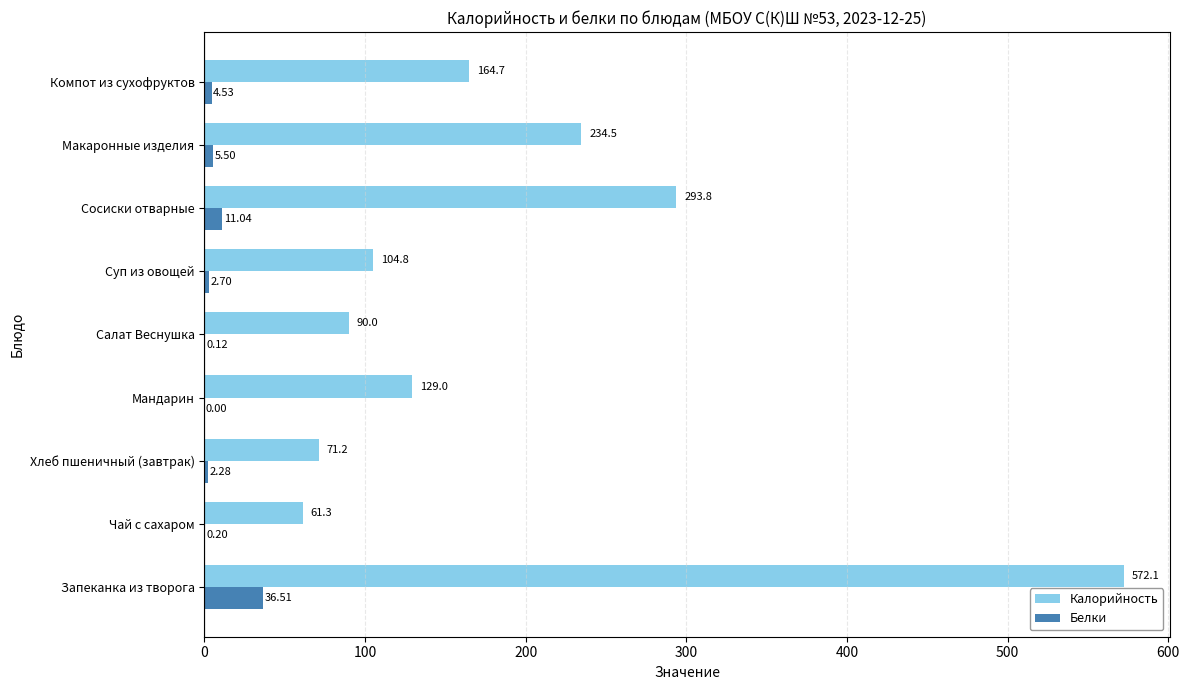

How many series are shown in this chart?

2